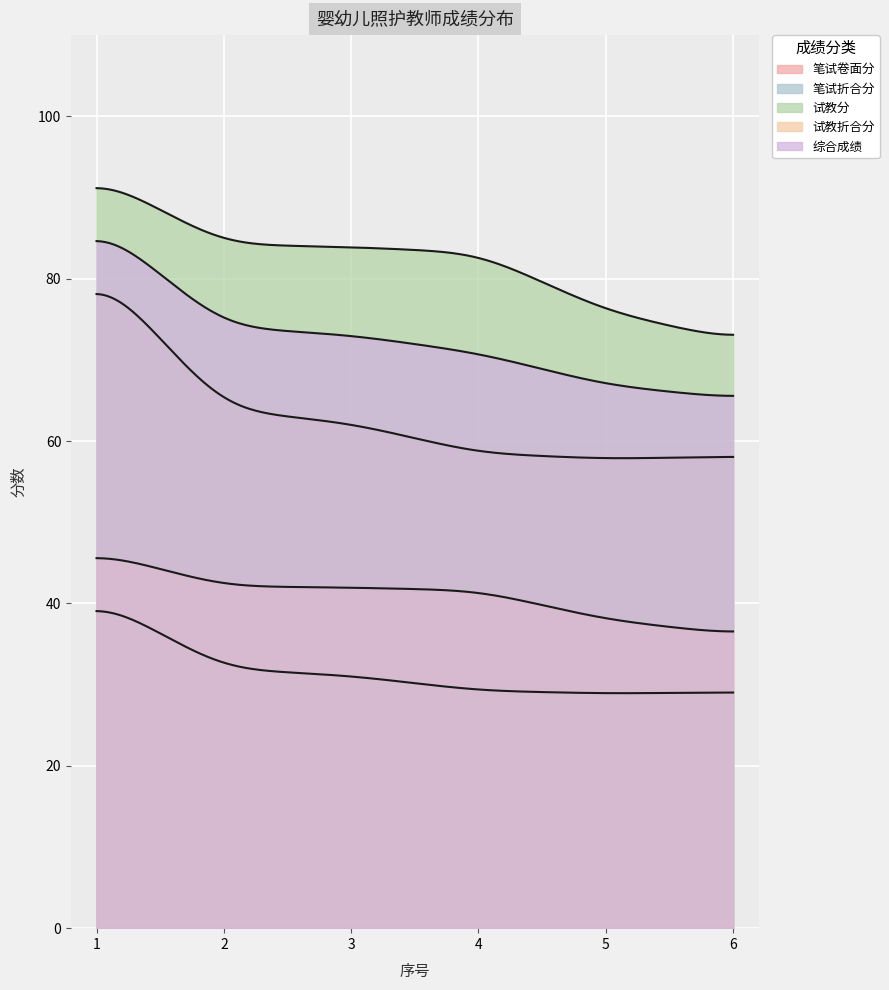

True or false: 试教折合分 and 综合成绩 cross at least once.

False